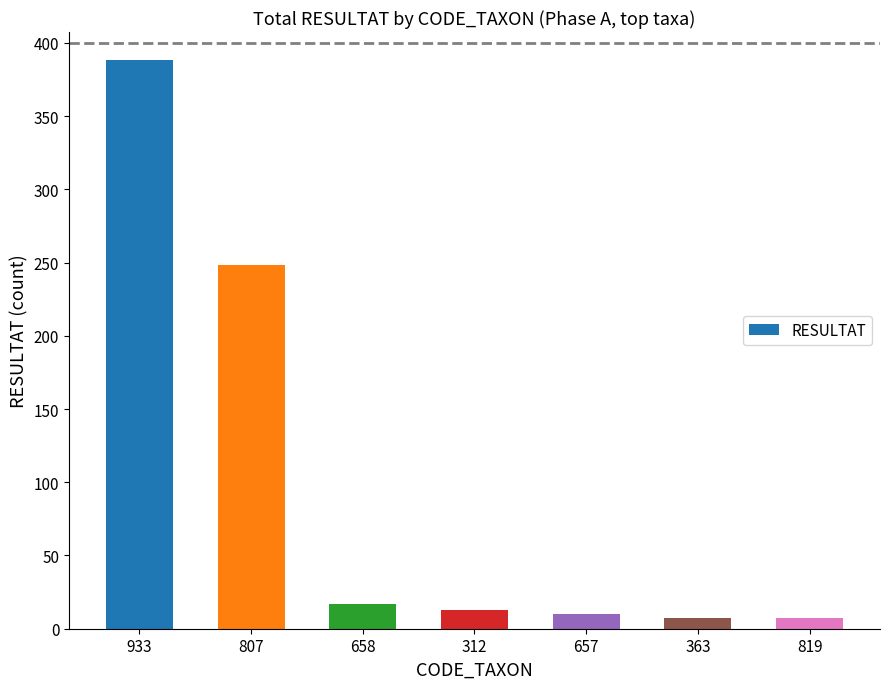

Which label corresponds to the largest value in the chart?

933